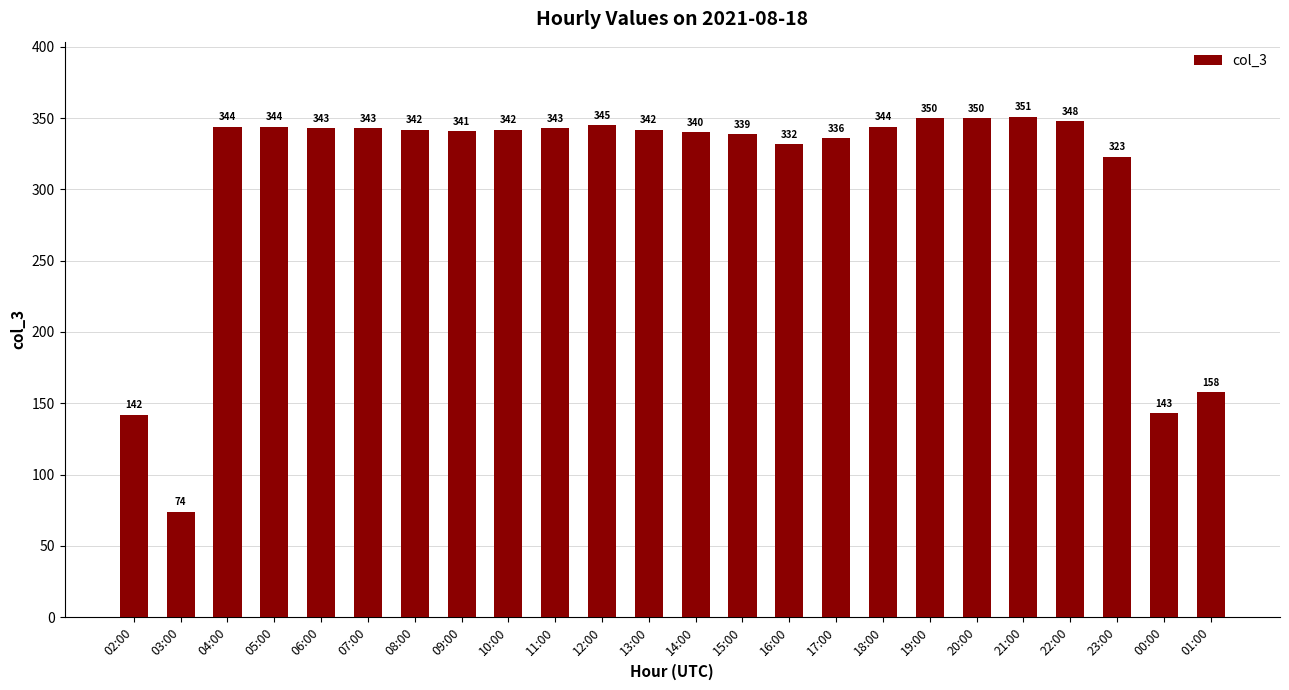

What is the difference between the second highest and minimum values?

276